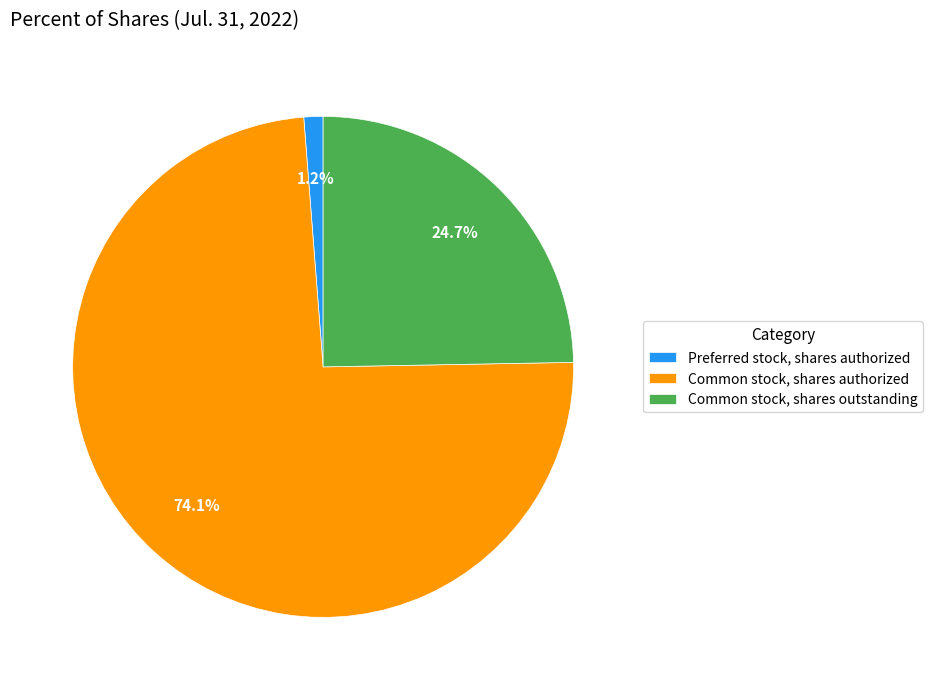

Rank the categories by value from highest to lowest.

Common stock, shares authorized, Common stock, shares outstanding, Preferred stock, shares authorized